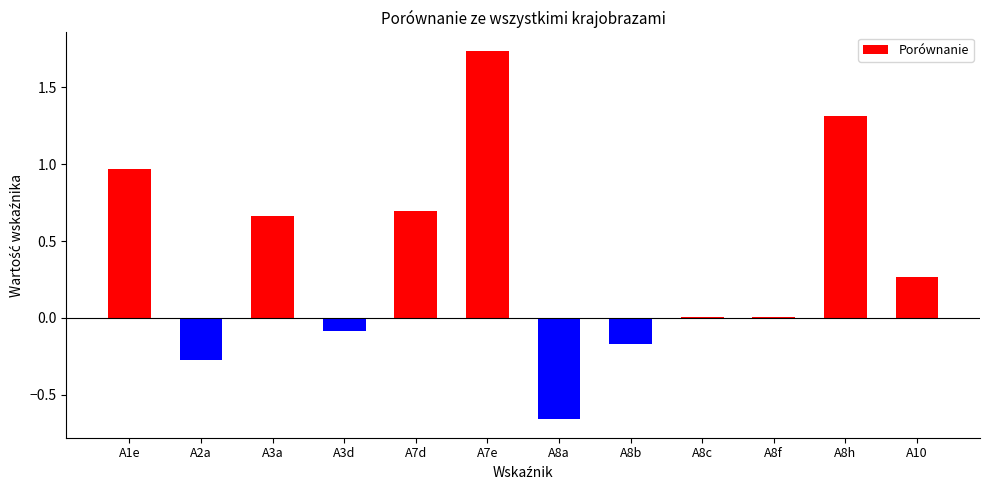

Which category has the highest value across all series?

A7e